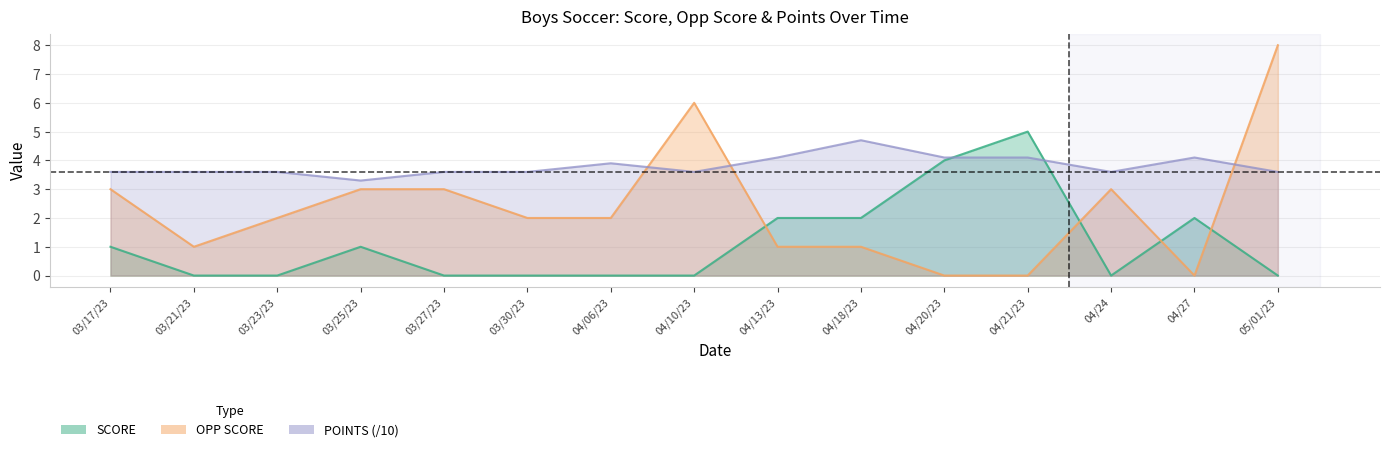

True or false: POINTS has more than 2 interior local peaks.

True